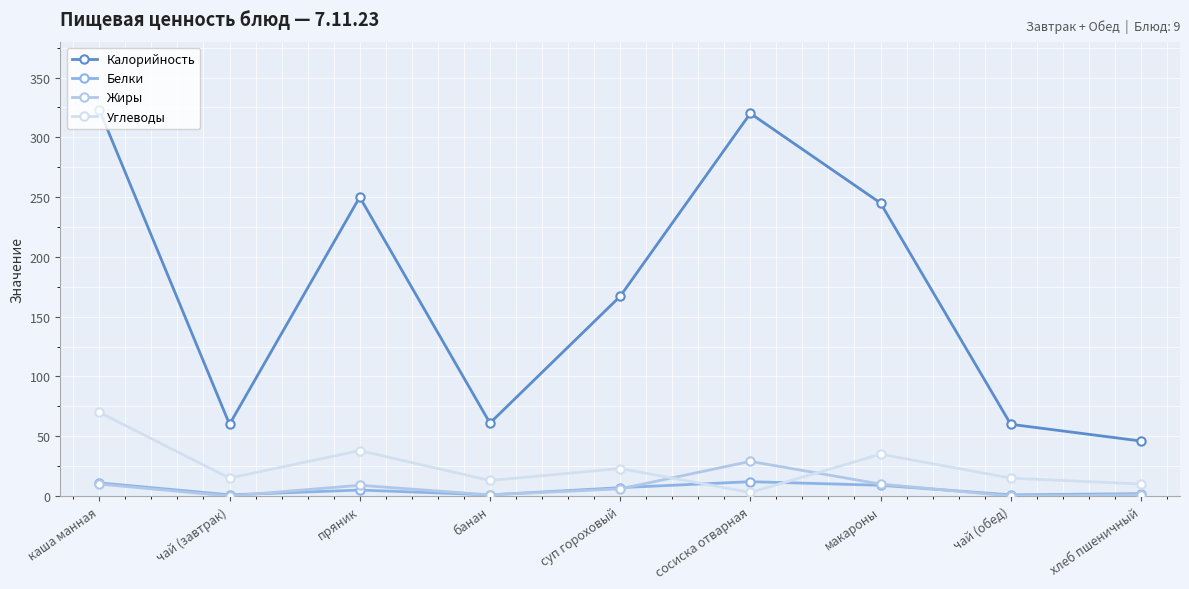

True or false: Калорийность and Углеводы intersect in this chart.

False